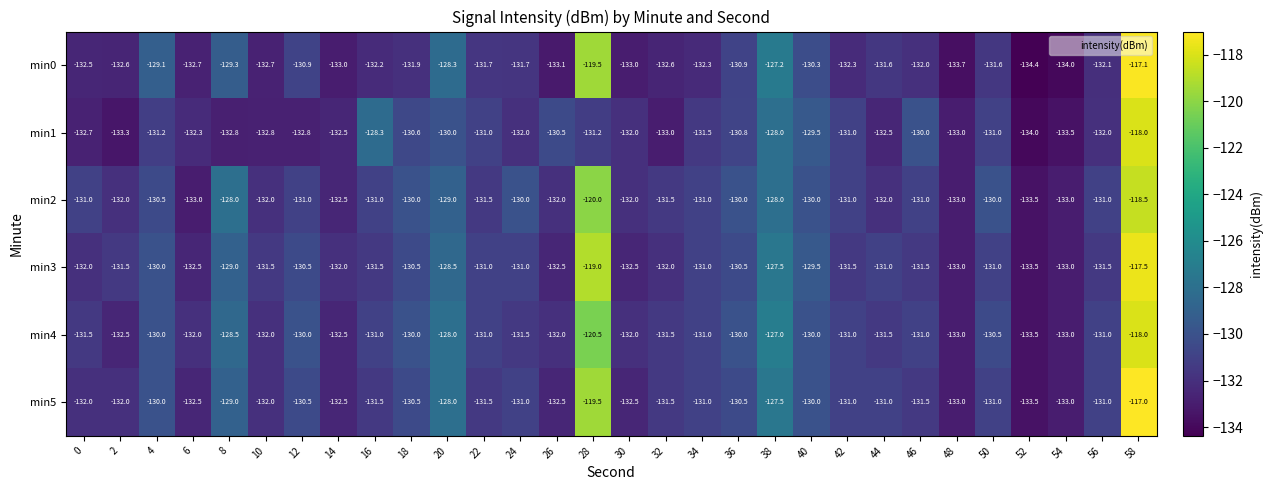

Read the min4 value at 48.

-133.0